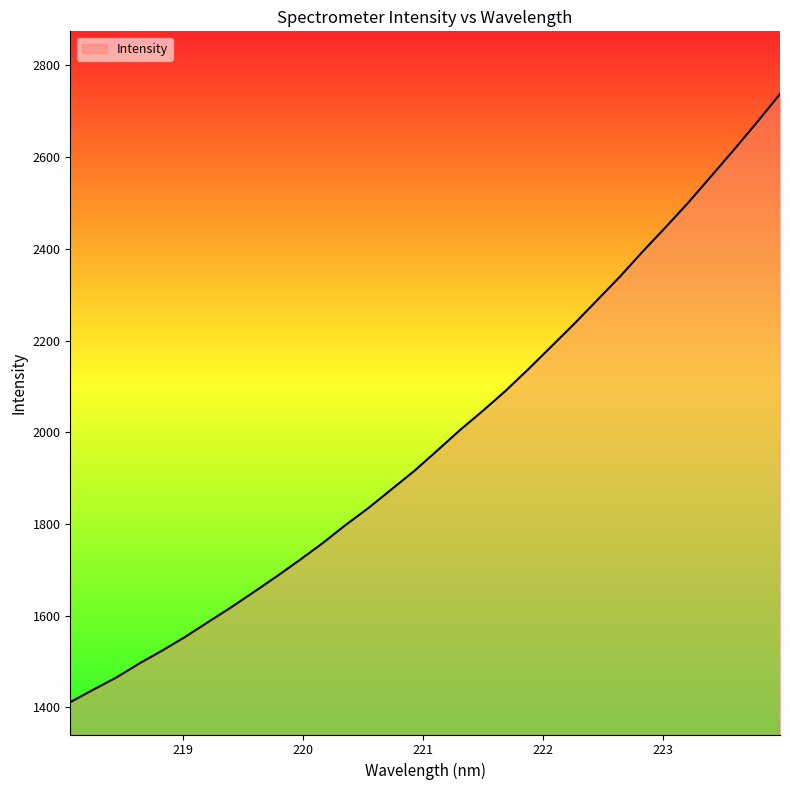

What is the difference between the maximum and minimum values?

1325.8